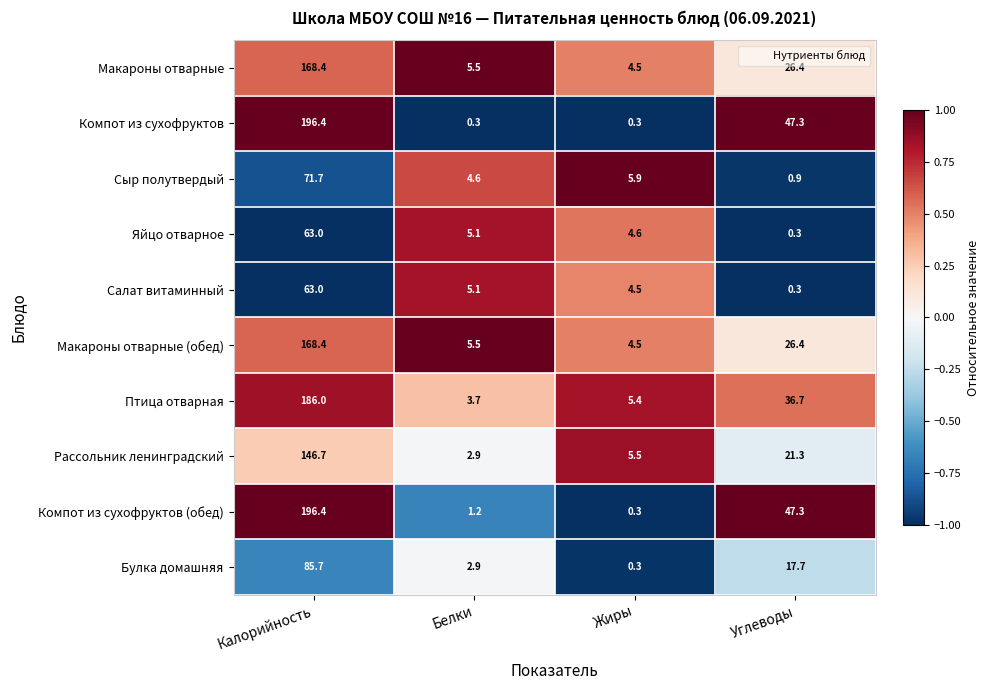

How many distinct data groups are displayed?

10